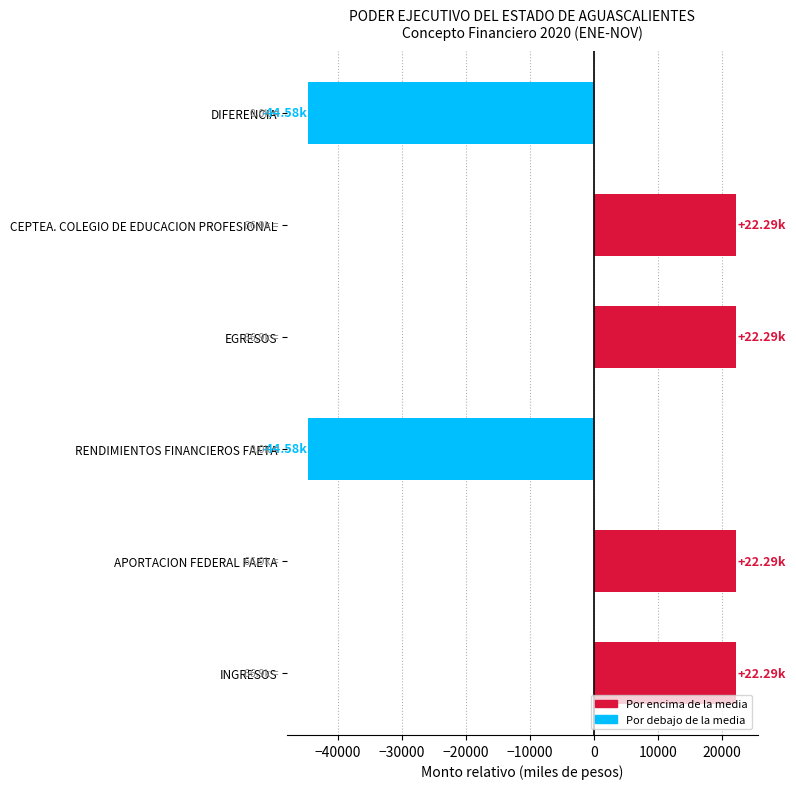

What is the difference between the second highest and second lowest values?

66868.4